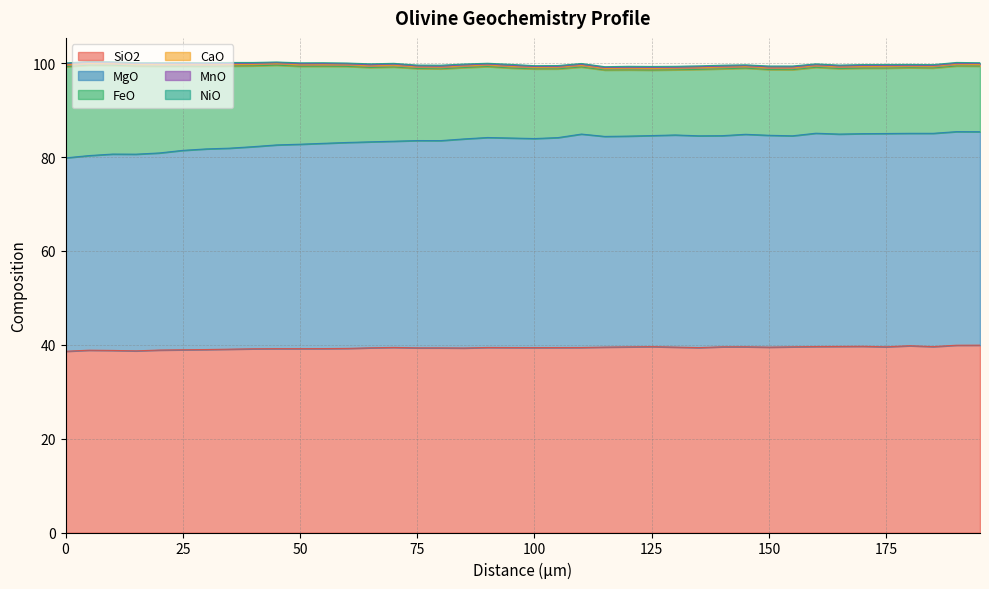

True or false: FeO and CaO intersect in this chart.

False